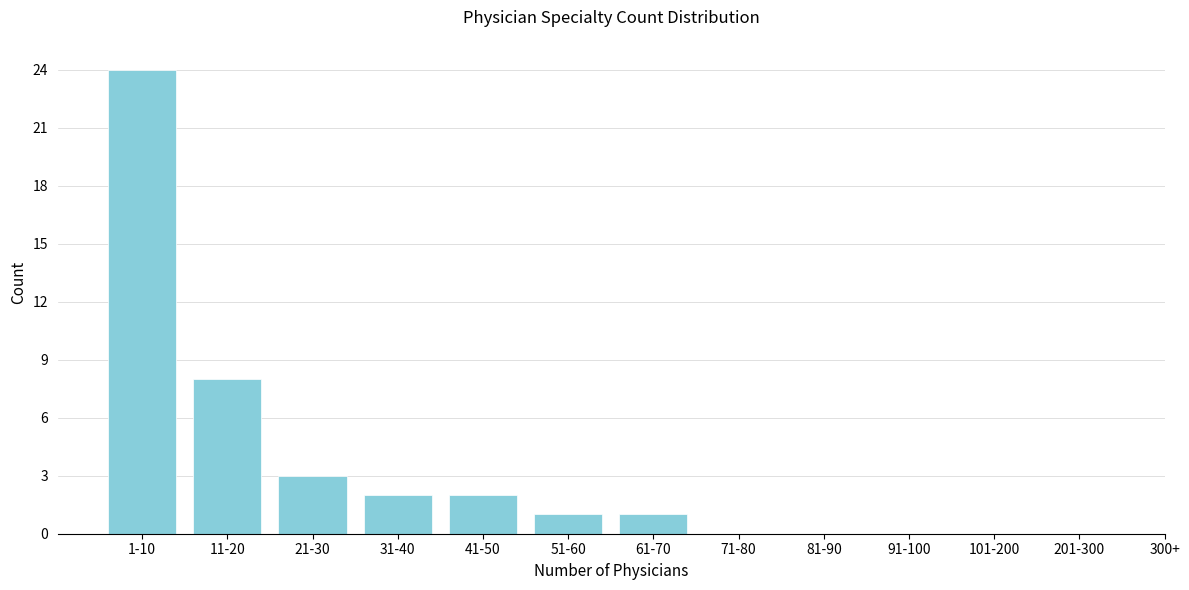

Reading right to left, what are all the values shown in this chart?

201-300=0	101-200=0	91-100=0	81-90=0	71-80=0	61-70=1	51-60=1	41-50=2	31-40=2	21-30=3	11-20=8	1-10=24